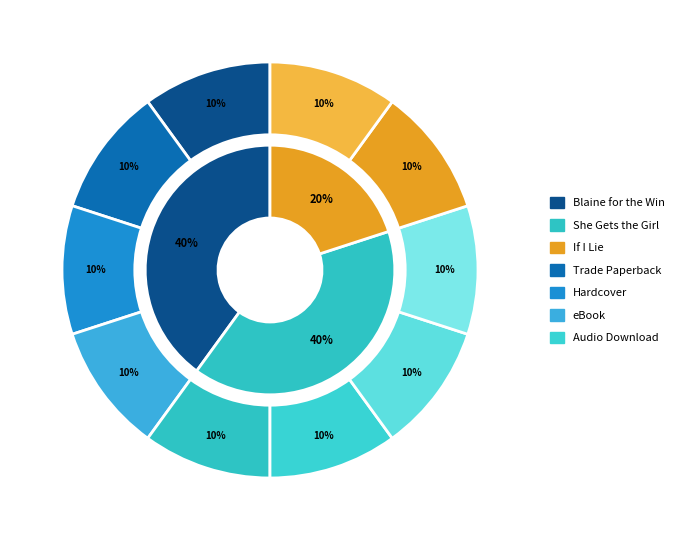

Is there a majority slice in this chart?

No